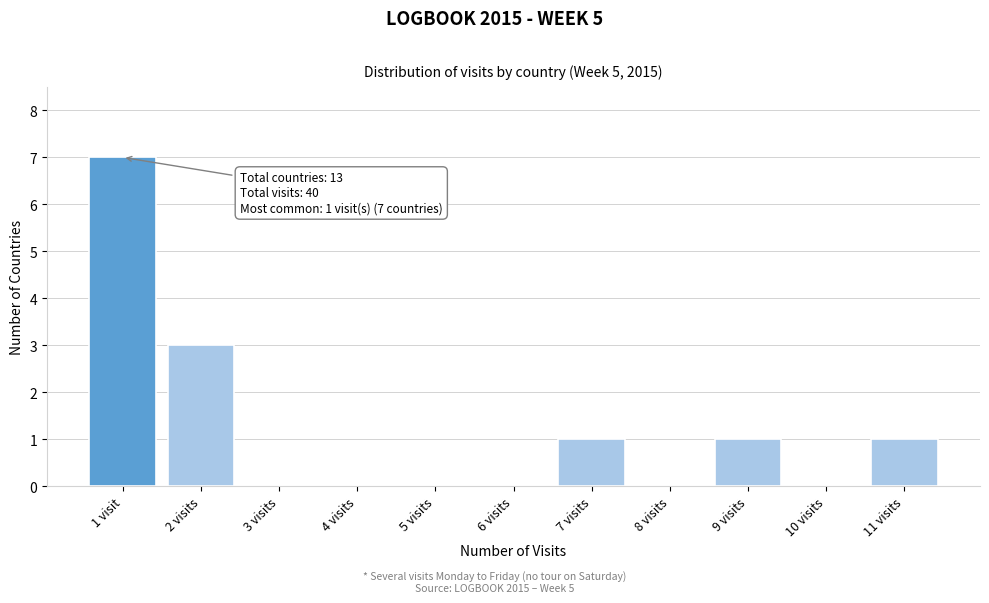

Reading left to right, what are all the values shown in this chart?

1 visit=7	2 visits=3	3 visits=0	4 visits=0	5 visits=0	6 visits=0	7 visits=1	8 visits=0	9 visits=1	10 visits=0	11 visits=1